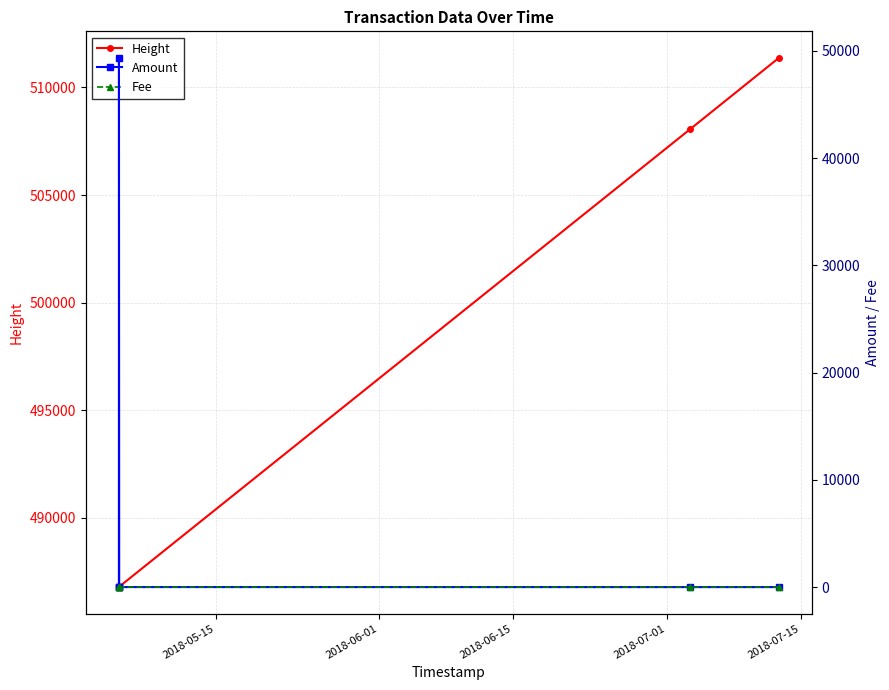

What is the minimum value for Height?

486788